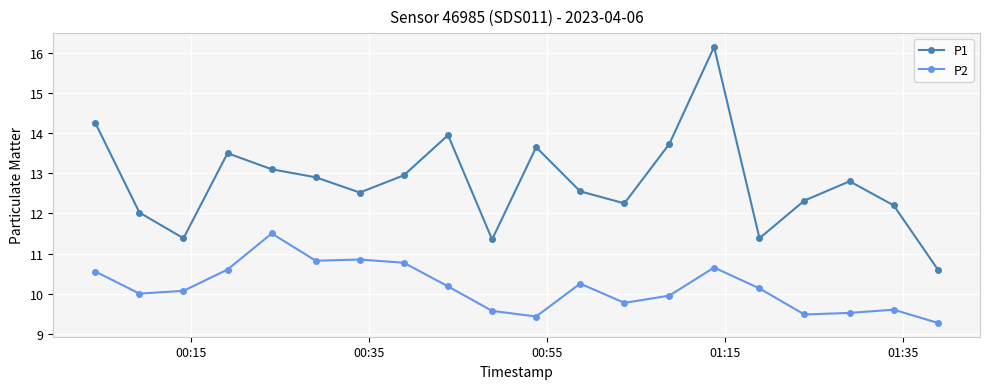

What is the minimum value for P2?

9.3